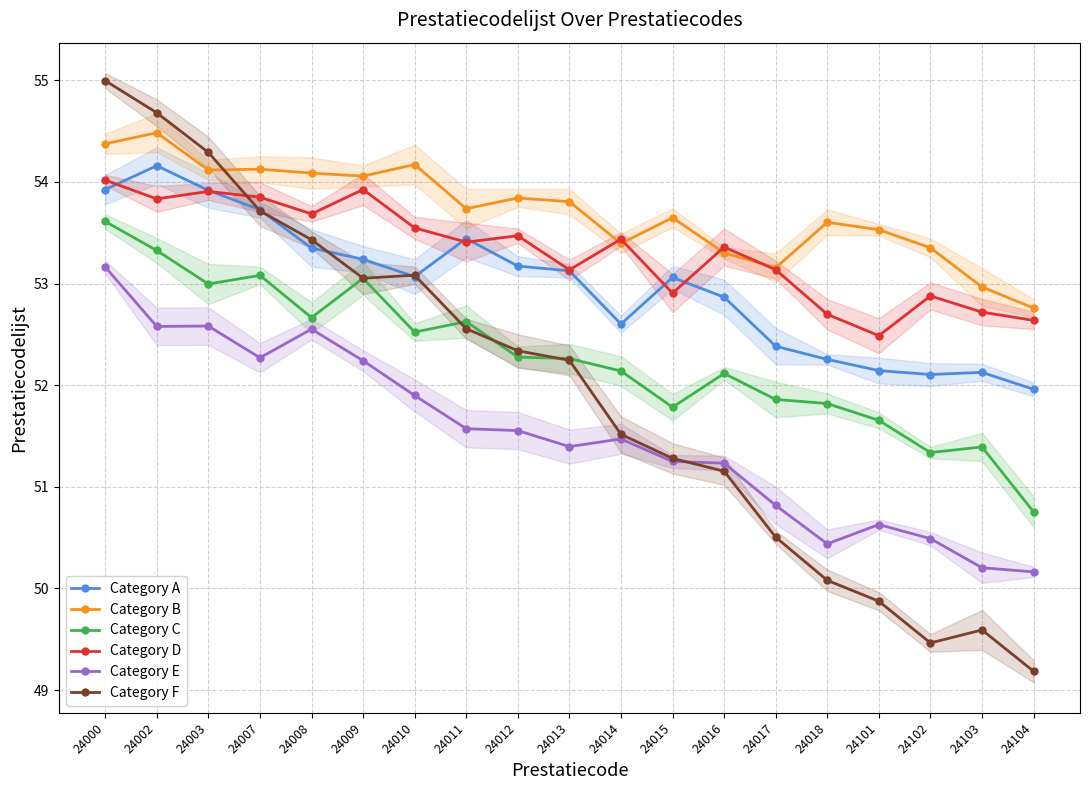

Which series ends up on top after the final intersection of Category A and Category D?

Category D